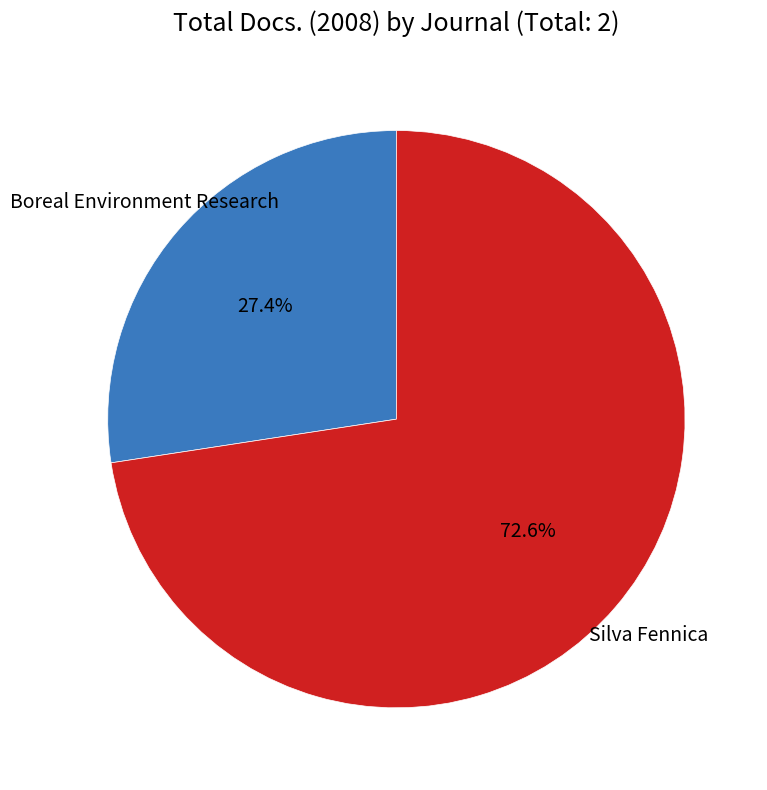

Does any single category account for the majority?

Yes